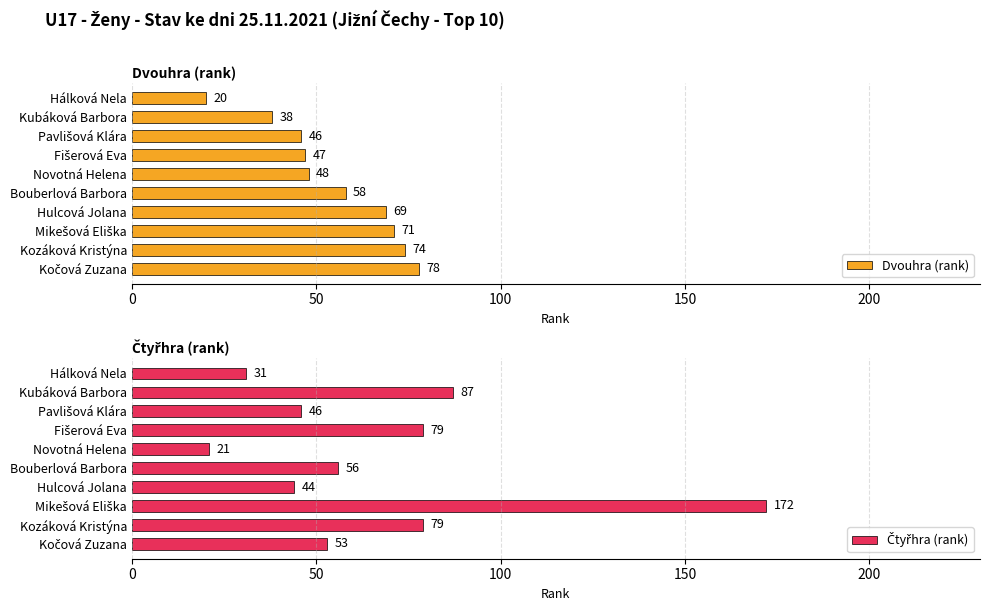

List the series in order of their overall mean, lowest first.

Dvouhra (rank), Čtyřhra (rank)